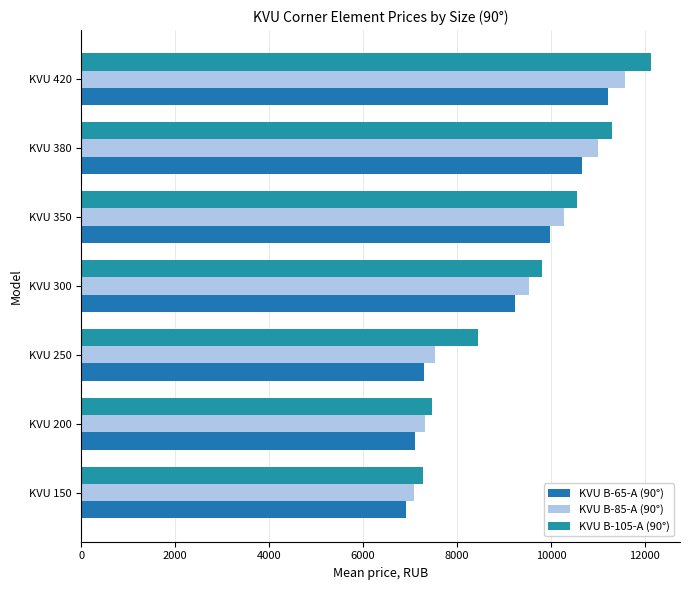

At which label is KVU B-85-A (90°) closest to 9324?

KVU 300